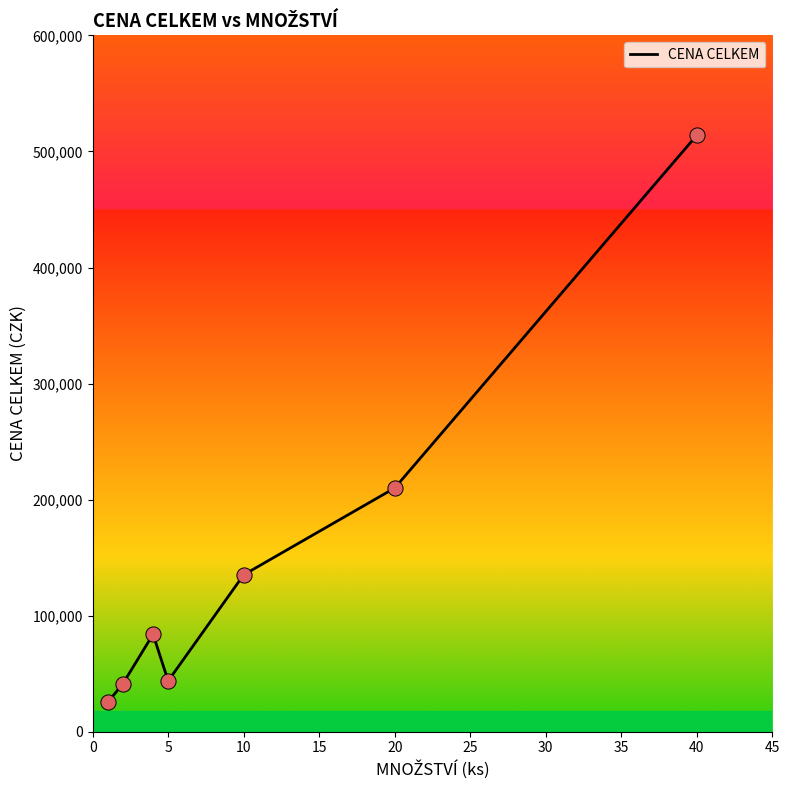

What is the difference between the second highest and minimum values?

184650